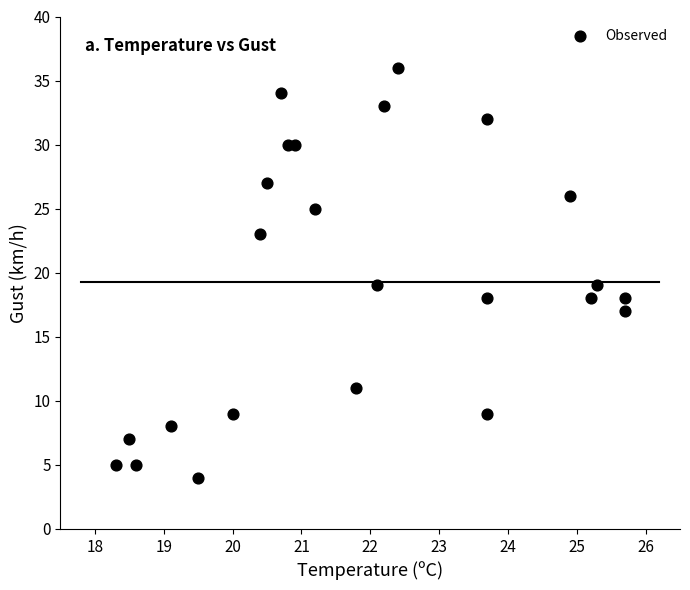

What is the range of Y values (max minus min)?

32